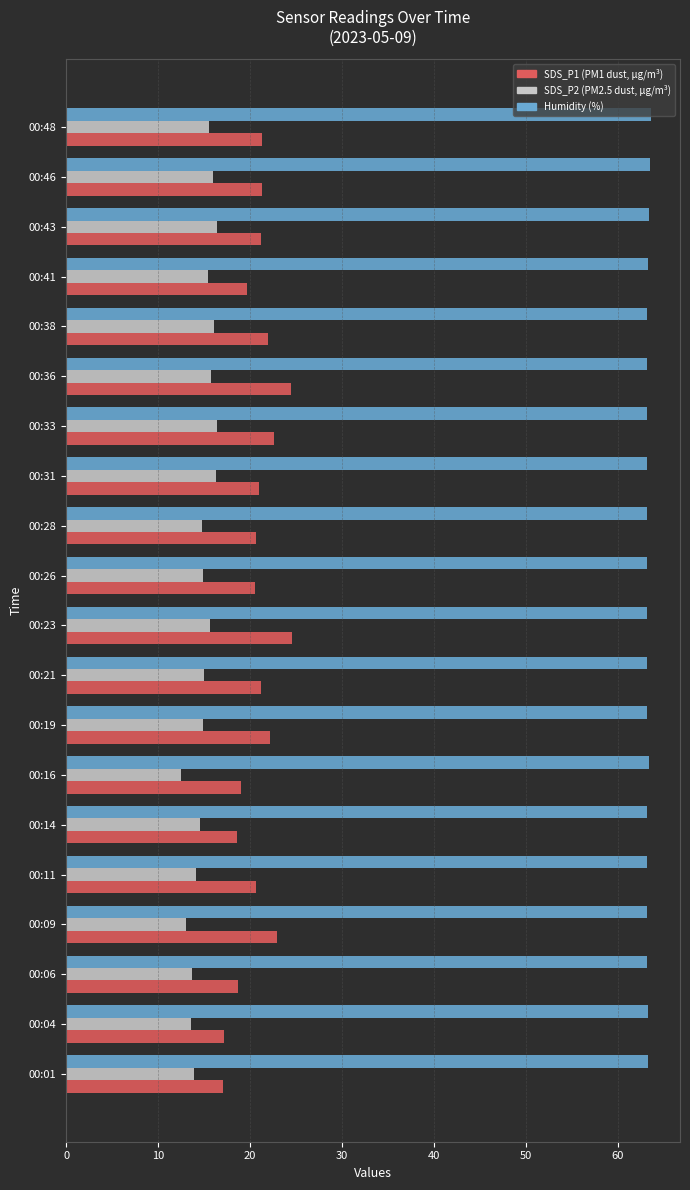

What is the total value across all series at 00:09?

99.1